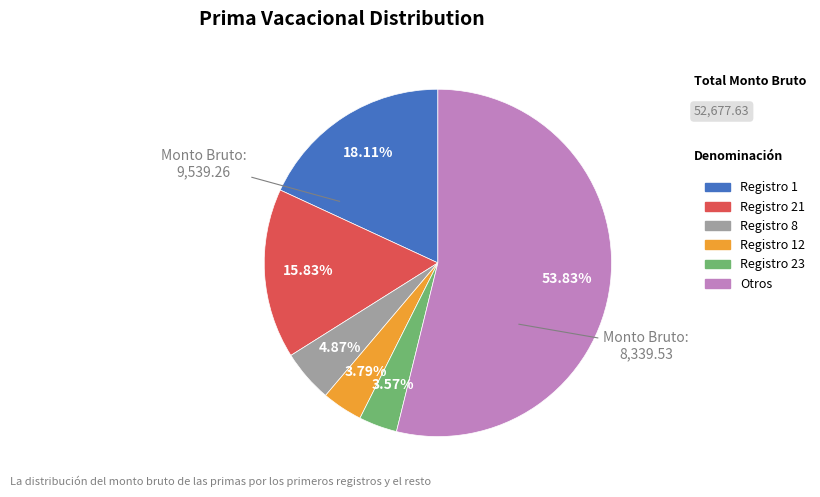

Is there a majority slice in this chart?

Yes